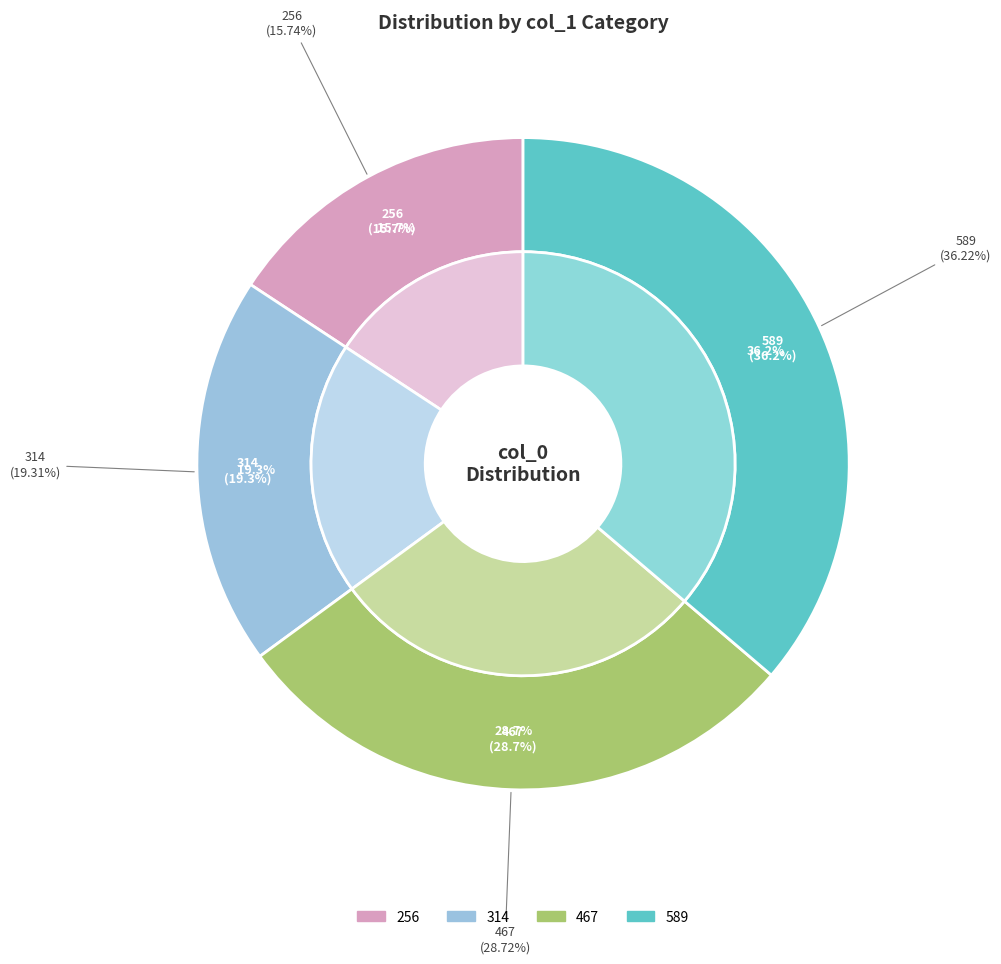

What is the ratio of the value at 589 to the value at 314?

1.9